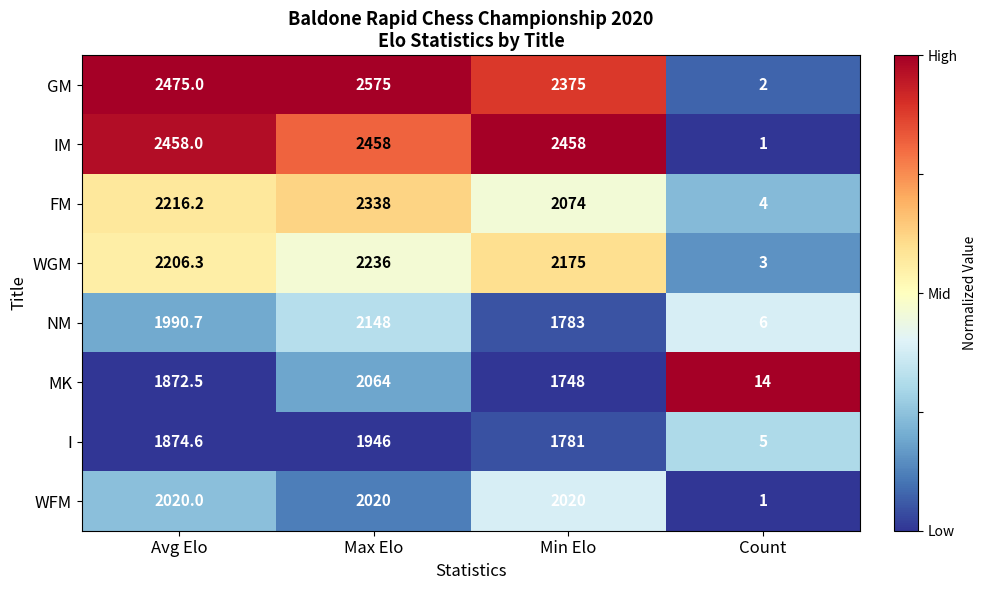

Between Avg Elo and Max Elo, which series saw the biggest shift?

MK